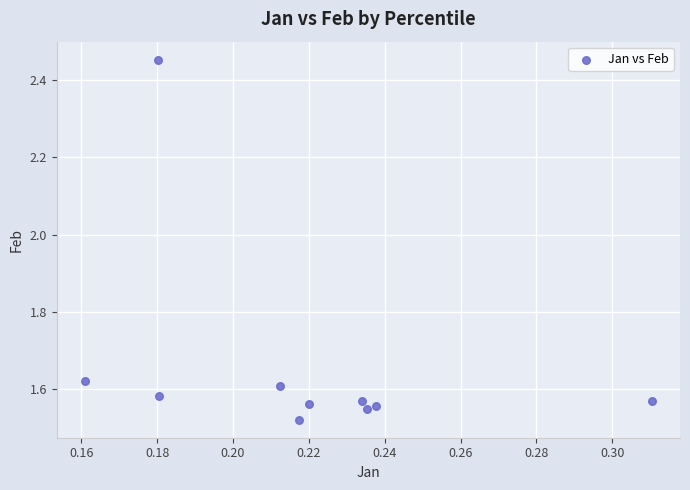

What is the average Y value?

1.7